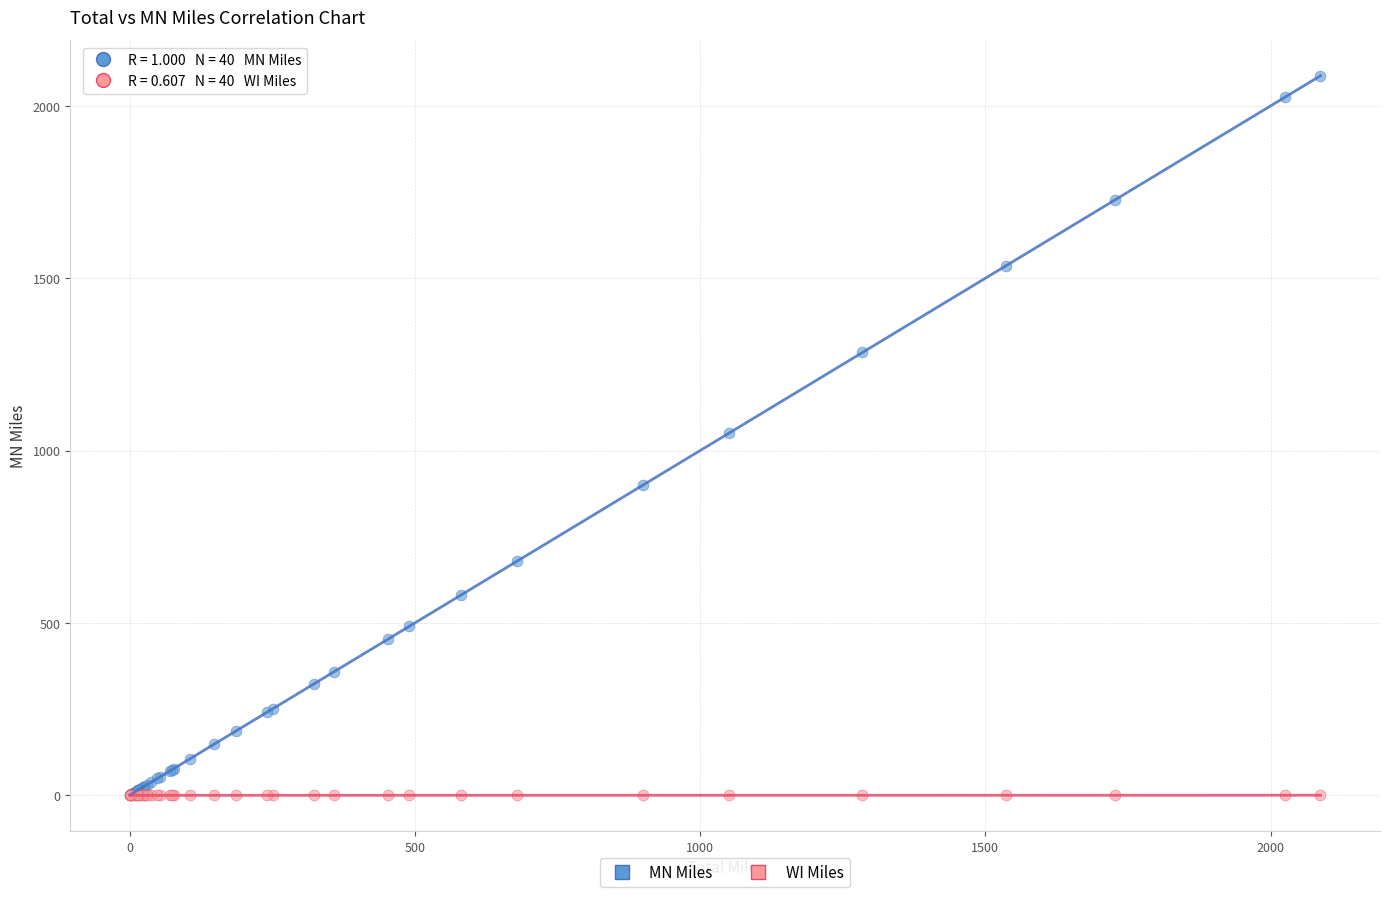

Which series has the largest Y range (max minus min)?

MN Miles